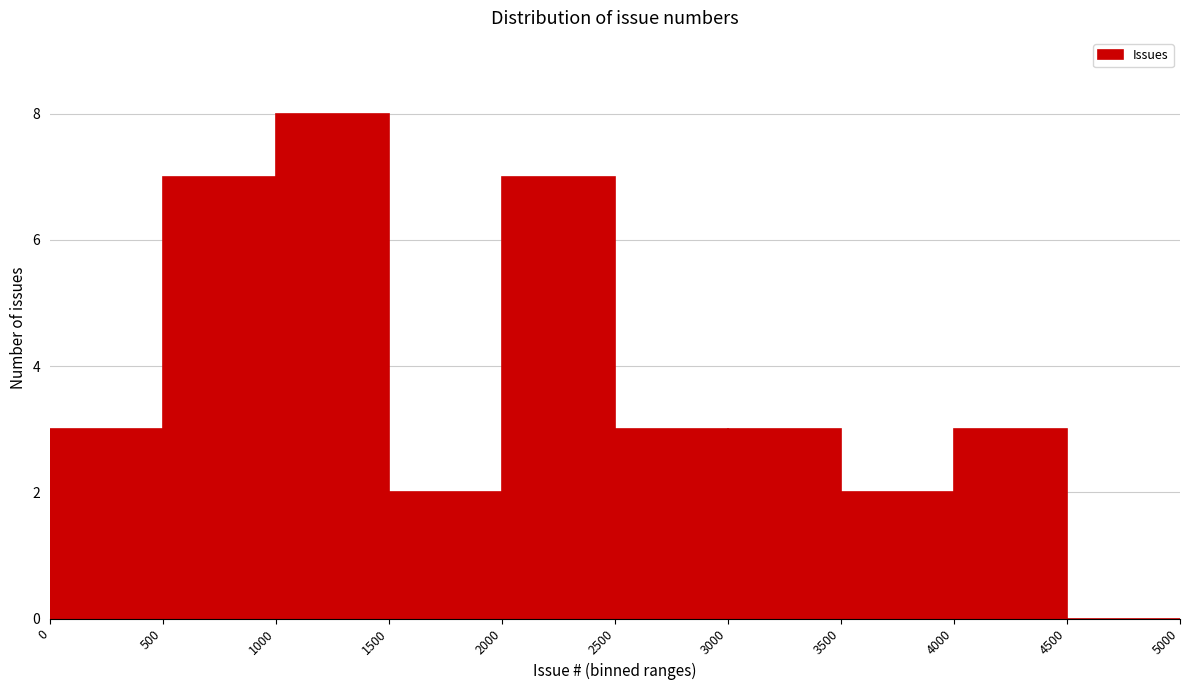

Reading left to right, transcribe this chart: for each bar, give the range it covers on the x-axis and its height. The values are not printed on the chart, so give them approximately, as read against the axis.

0 to 500: 3
500 to 1000: 7
1000 to 1500: 8
1500 to 2000: 2
2000 to 2500: 7
2500 to 3000: 3
3000 to 3500: 3
3500 to 4000: 2
4000 to 4500: 3
4500 to 5000: 0